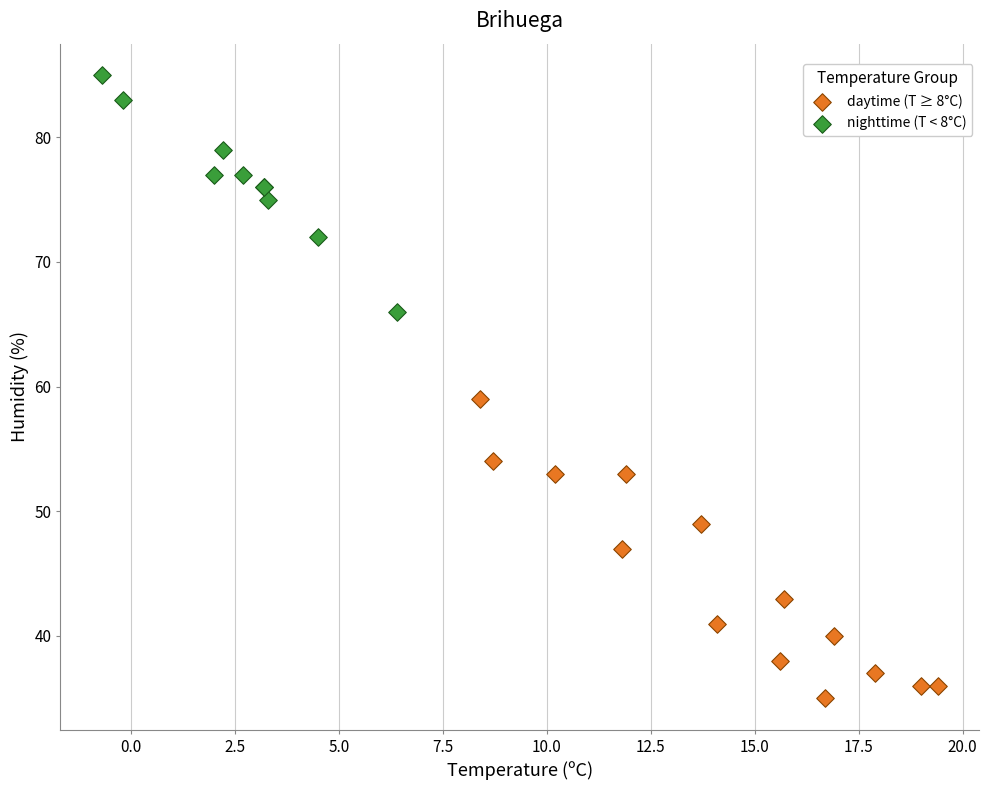

Which series contains the highest Y value?

nighttime (T < 8°C)